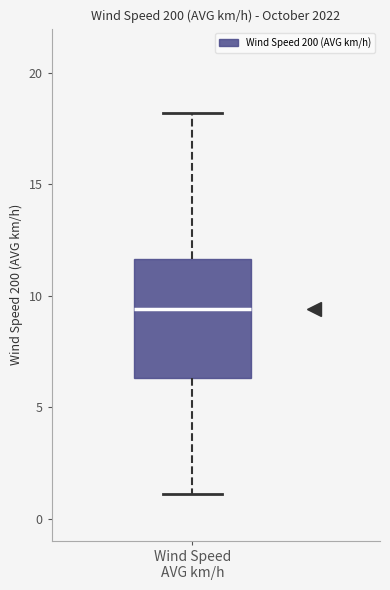

Transcribe this box plot: give where the median line is, the range the box spans, and where the two whiskers end, as read against the y-axis. The values are not printed on the chart, so give them approximately, as read against the axis.

median 9.5, box 6.5 to 11.5, whiskers 1.0 to 18.0